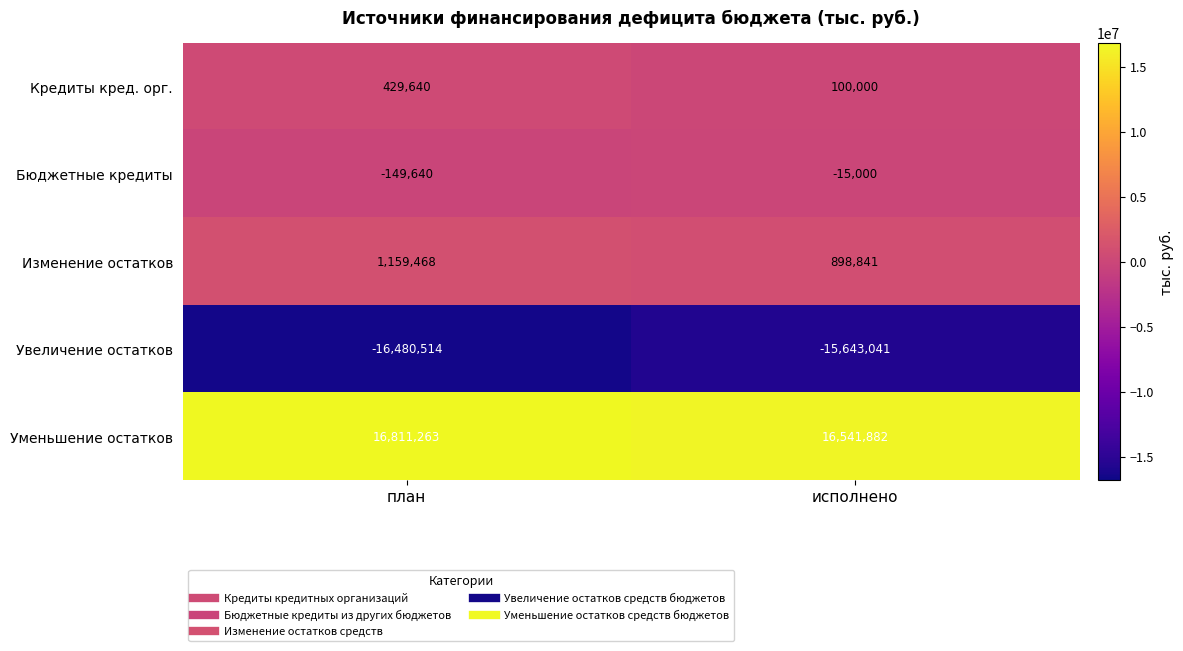

Reading right to left, transcribe all the data shown in this chart.

Кредиты кред. орг.: 100000	429640
Бюджетные кредиты: -15000	-149640
Изменение остатков: 898841	1159468
Увеличение остатков: -15643041	-16480514
Уменьшение остатков: 16541882	16811263